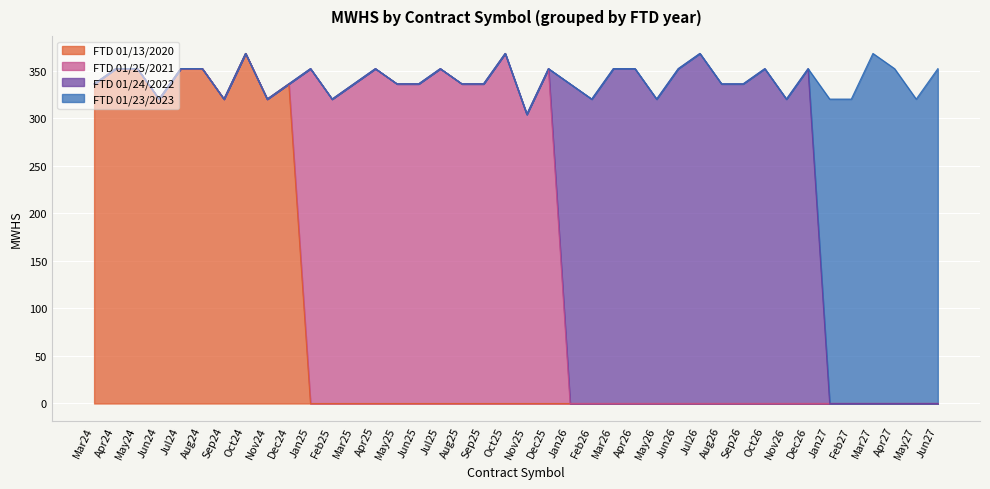

Is it true that FTD 01/13/2020 equals 336 at Mar24?

True